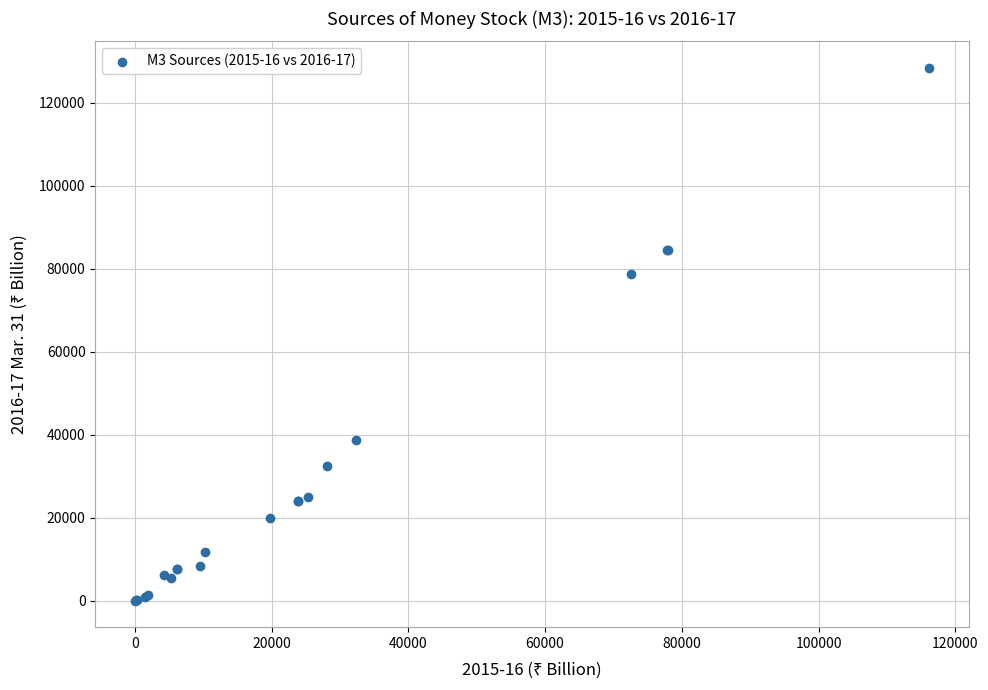

What Y value in the scatter plot is closest to 64228?

78815.3